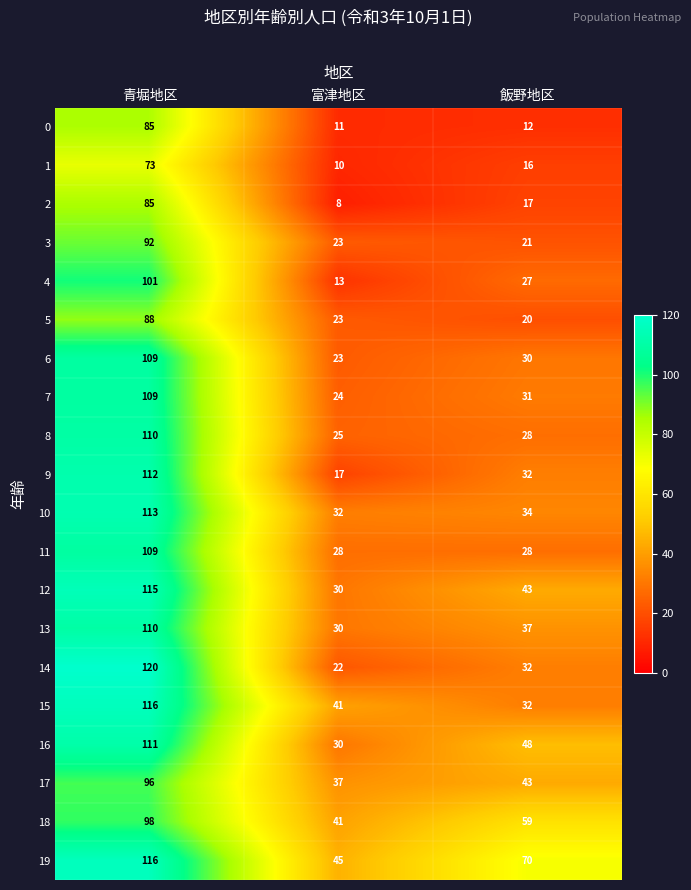

What is the minimum value shown in the chart?

8